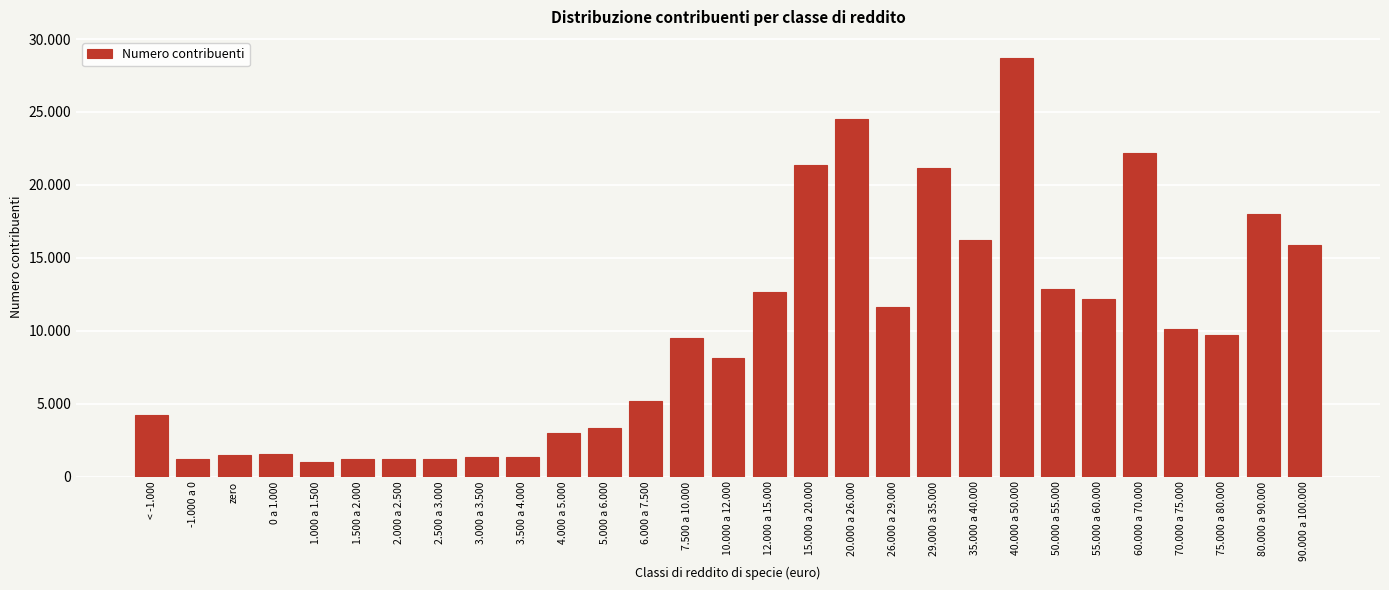

Does the chart contain any negative values?

No